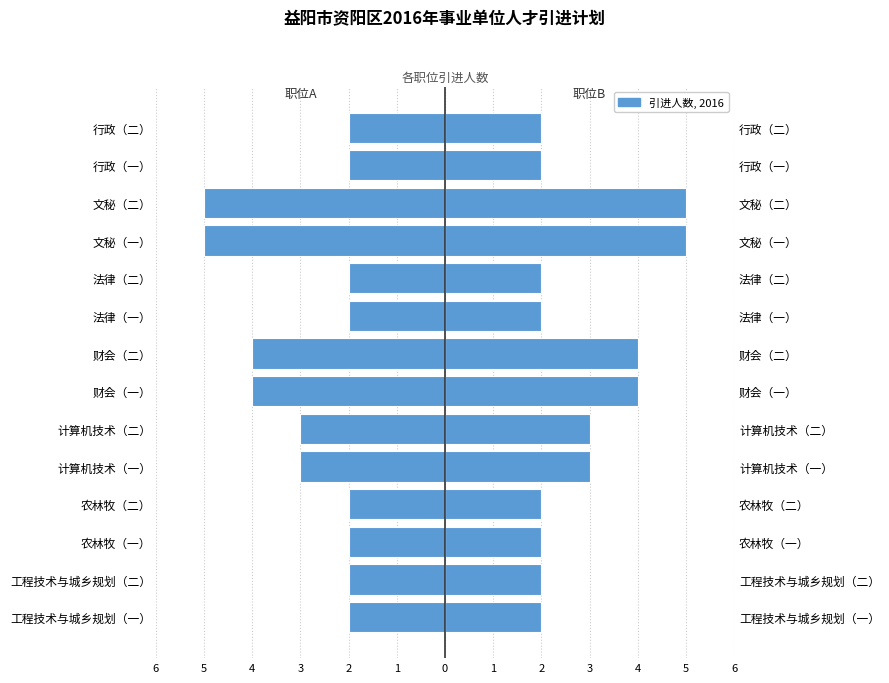

Is the value of 引进人数（左） at 文秘（一） greater than the value of 引进人数 at 法律（一）?

No